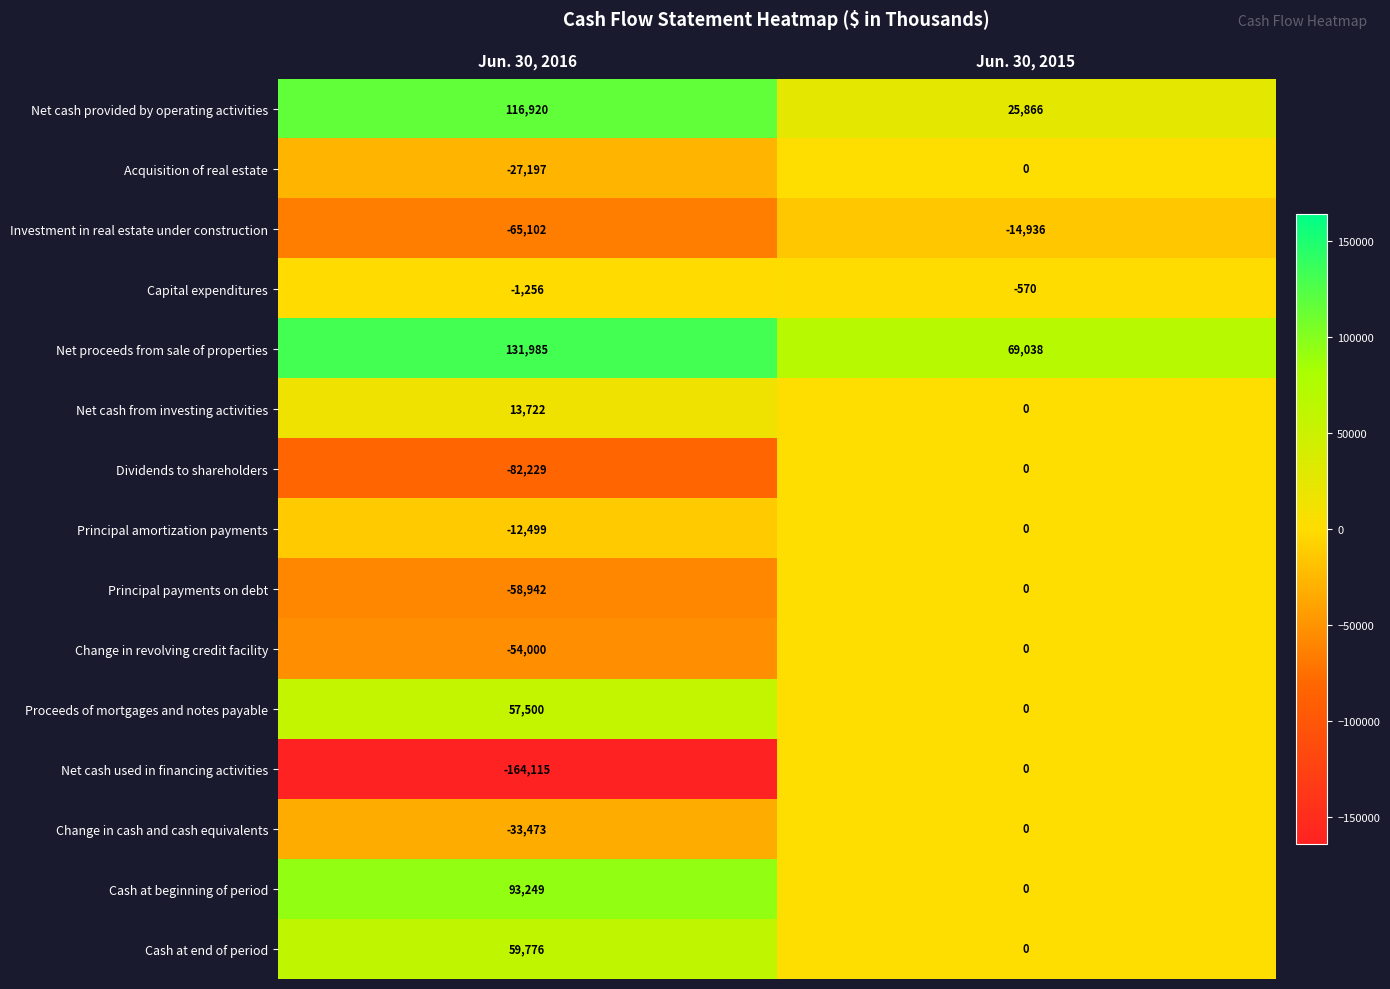

Is it true that Cash at beginning of period equals 0 at Jun. 30, 2015?

True